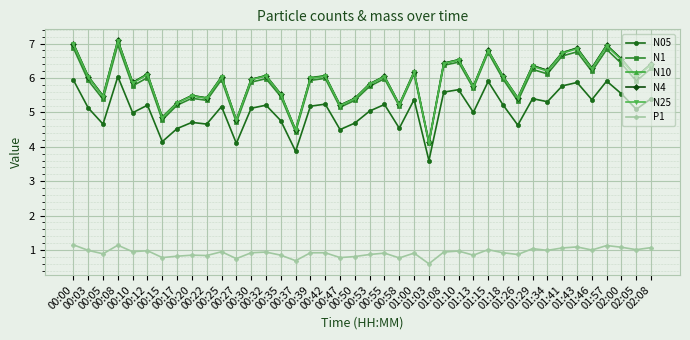

At how many categories does at least one series exceed 4?

40